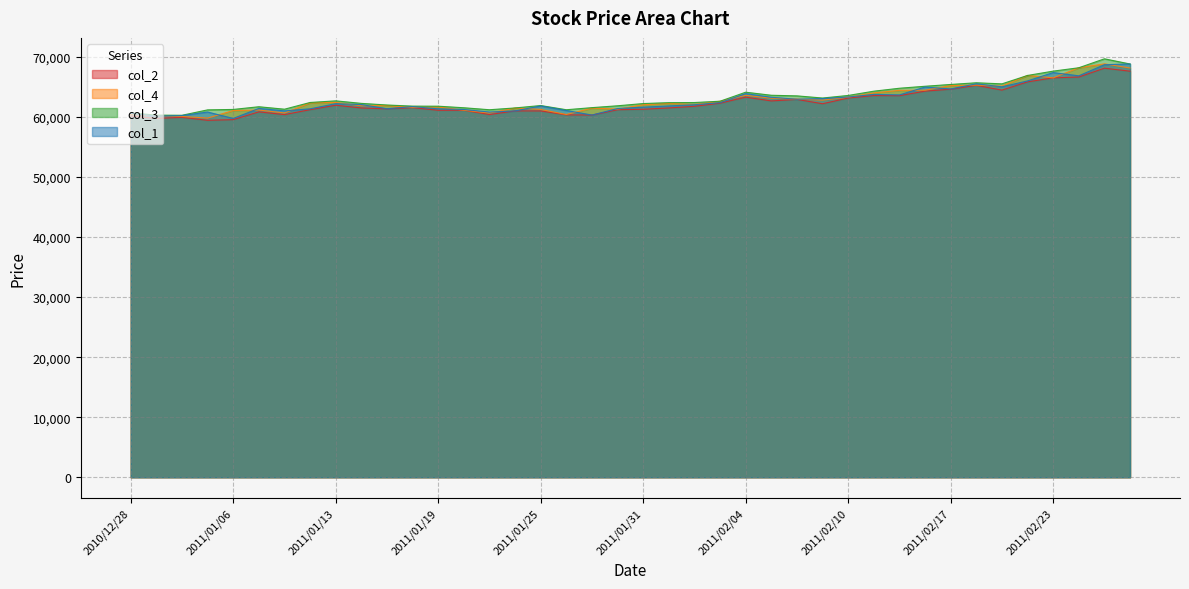

At which label does col_3 reach its minimum?

2010/12/30